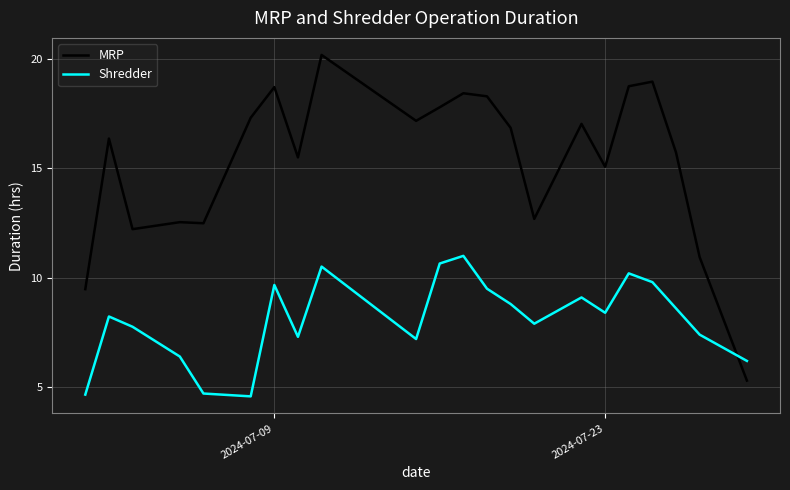

How many lines are shown in the chart?

2